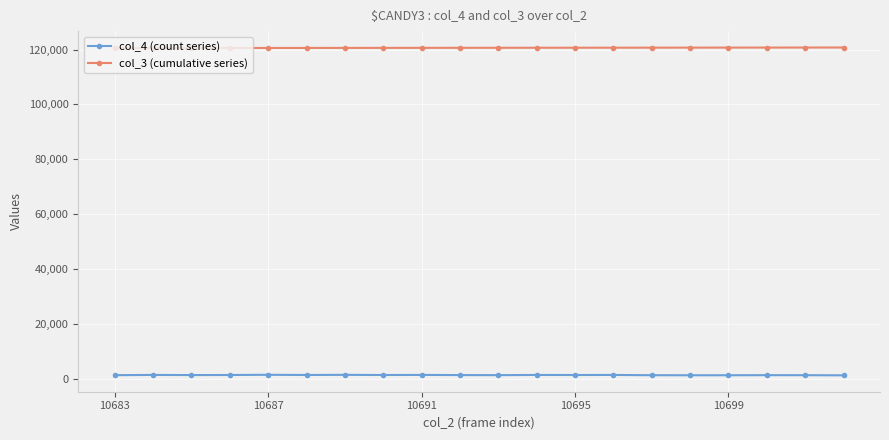

What is the greatest value displayed?

120737